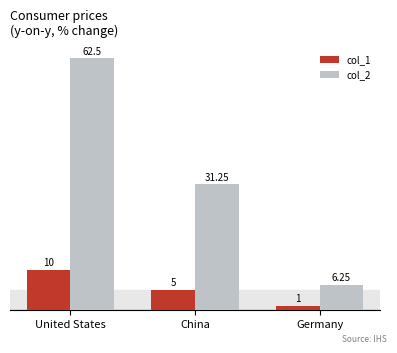

At which category is the sum across all series the highest?

United States